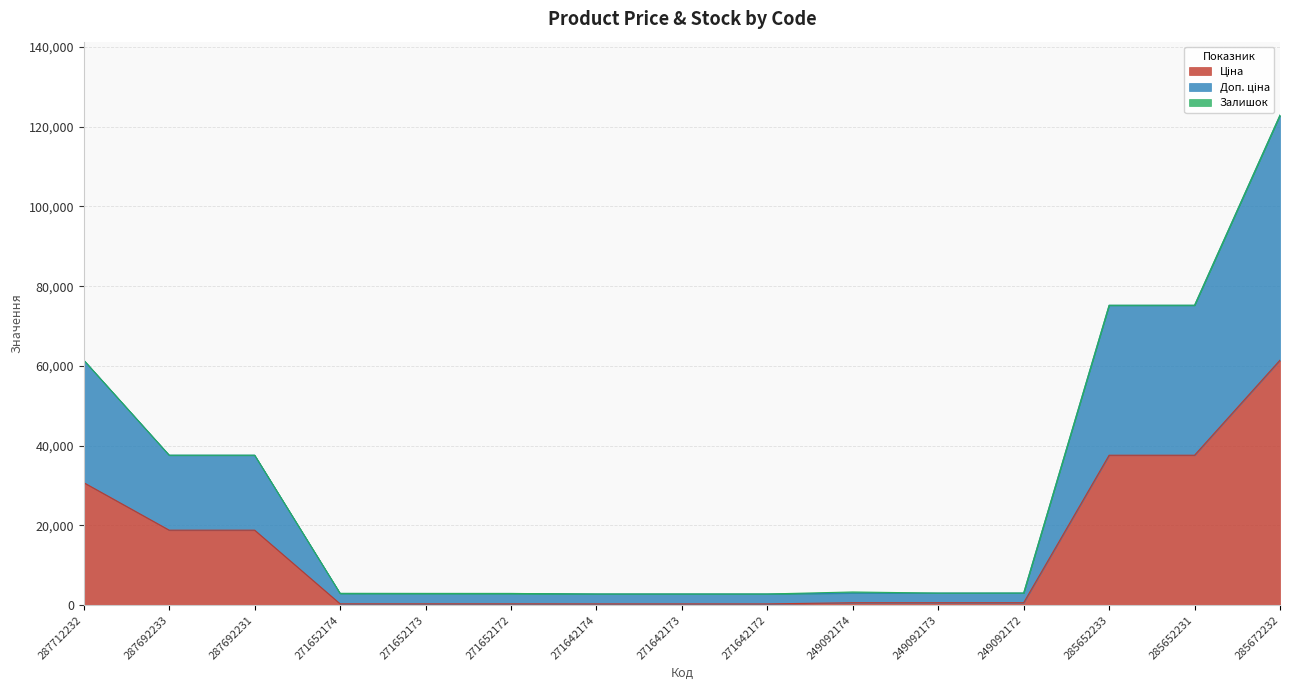

At how many categories does at least one series exceed 88221?

1